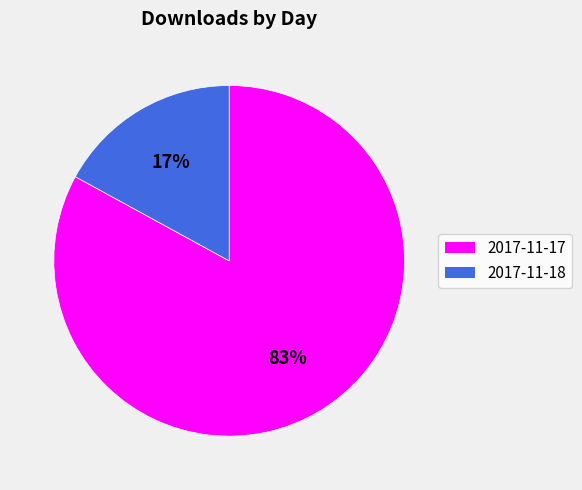

Does 2017-11-17 represent more than half of the total?

Yes